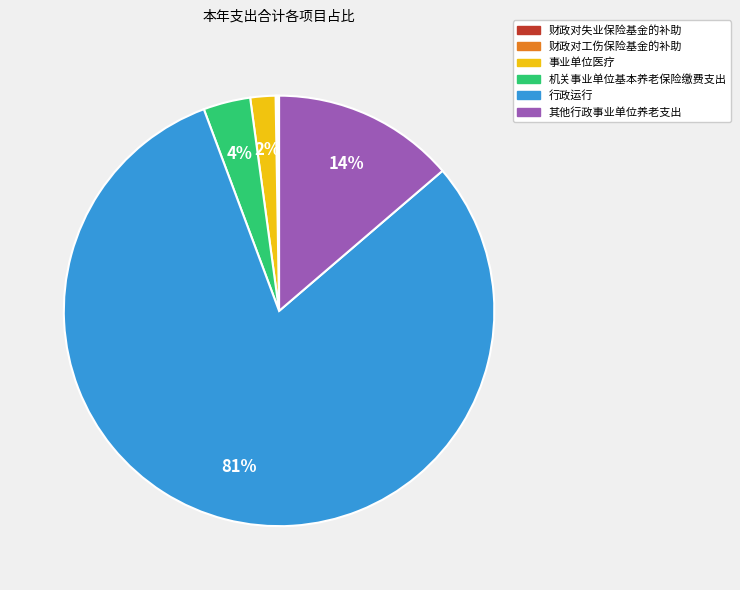

What is the largest slice in the pie chart?

行政运行